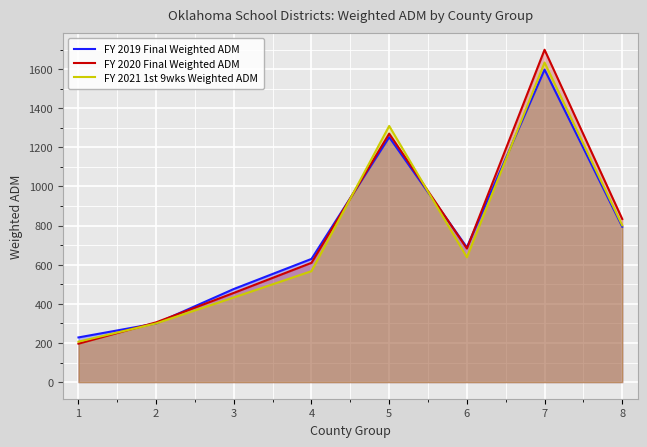

The FY 2019 Final Weighted ADM series shows 237.2 at 4. True or false?

False